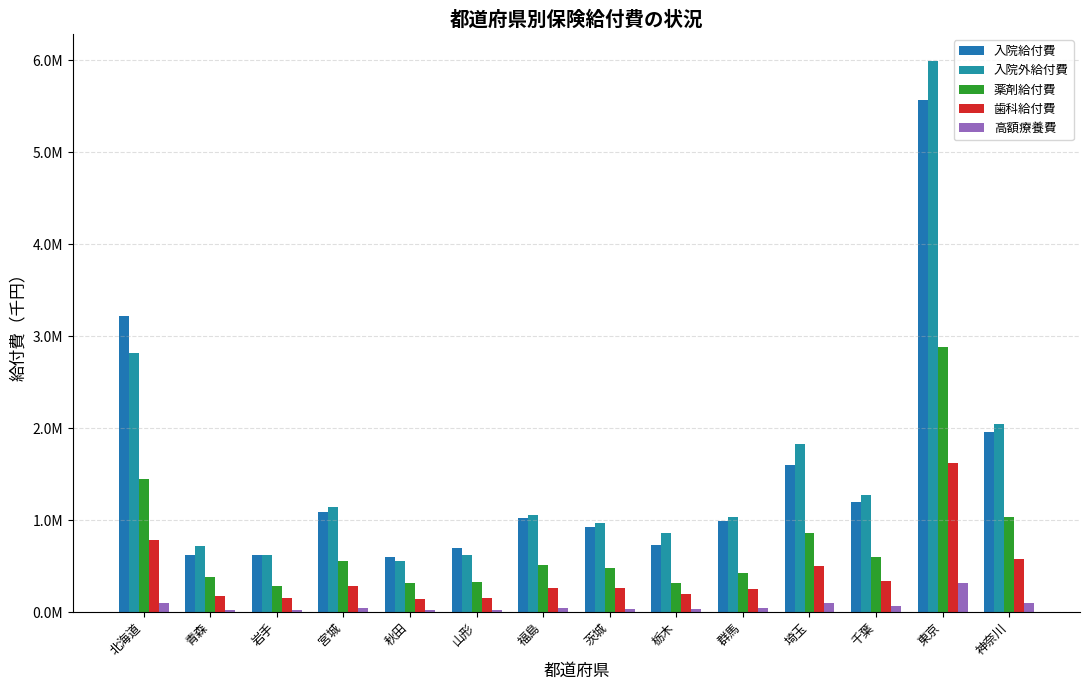

Are the bars horizontal?

No